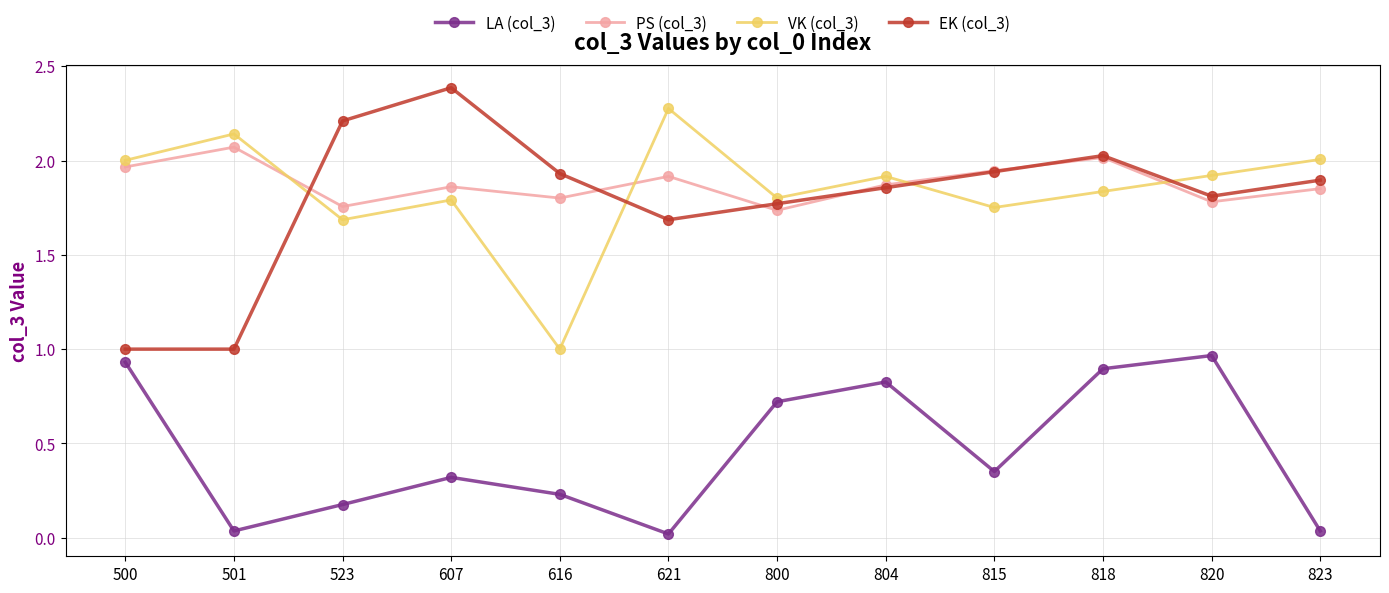

In PS (col_3), how many points are higher than both neighbors (excluding endpoints)?

4